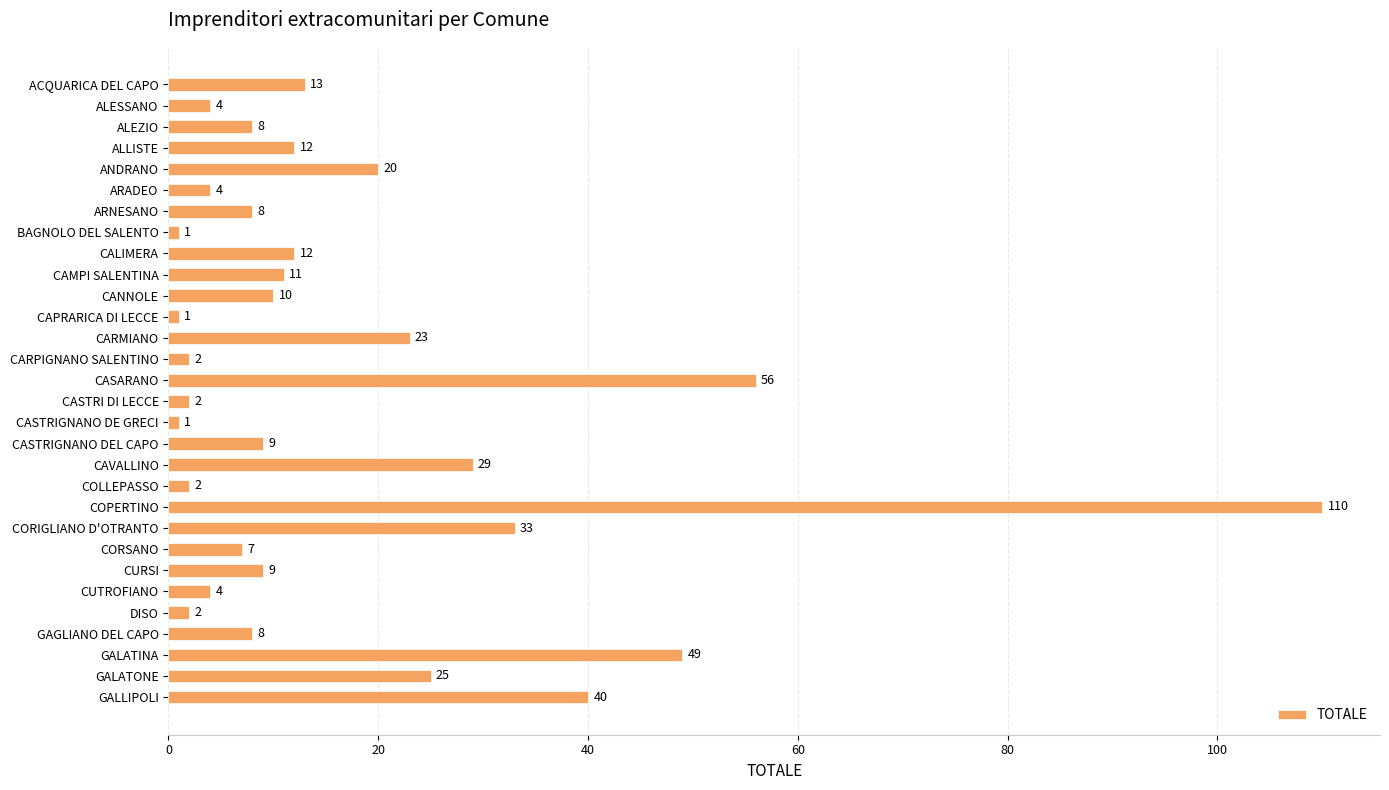

Is it true that the value at ARADEO is 4?

True